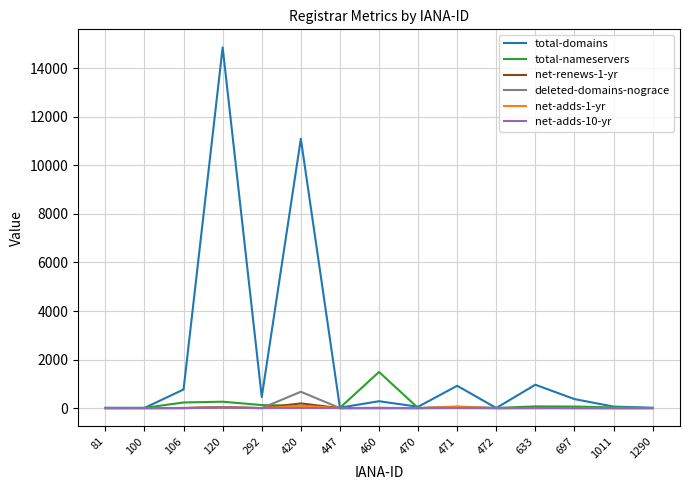

What is the difference between the highest and lowest values at 292?

458